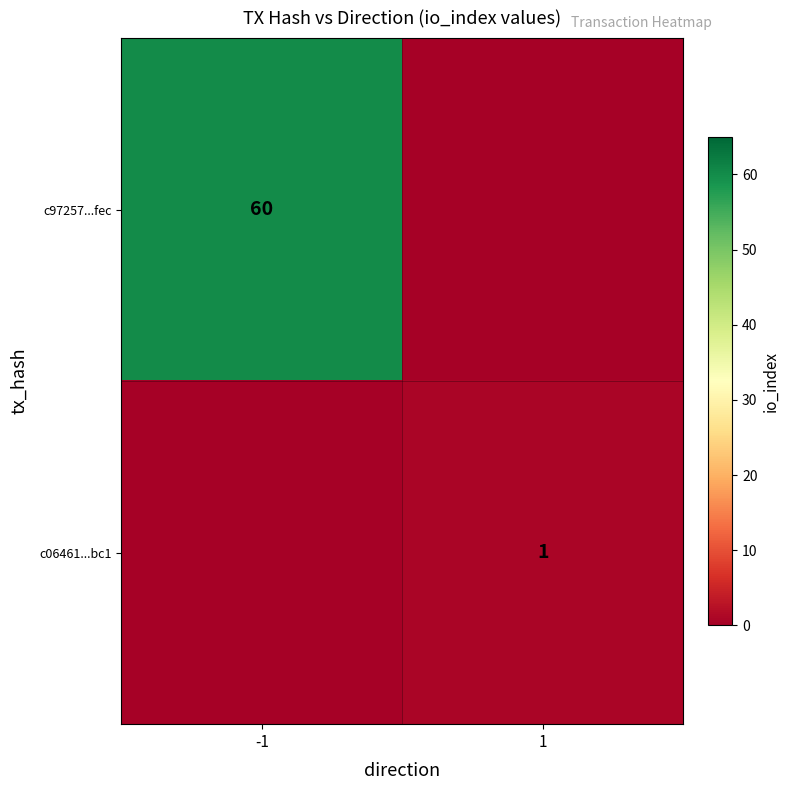

How many series are shown in this chart?

2